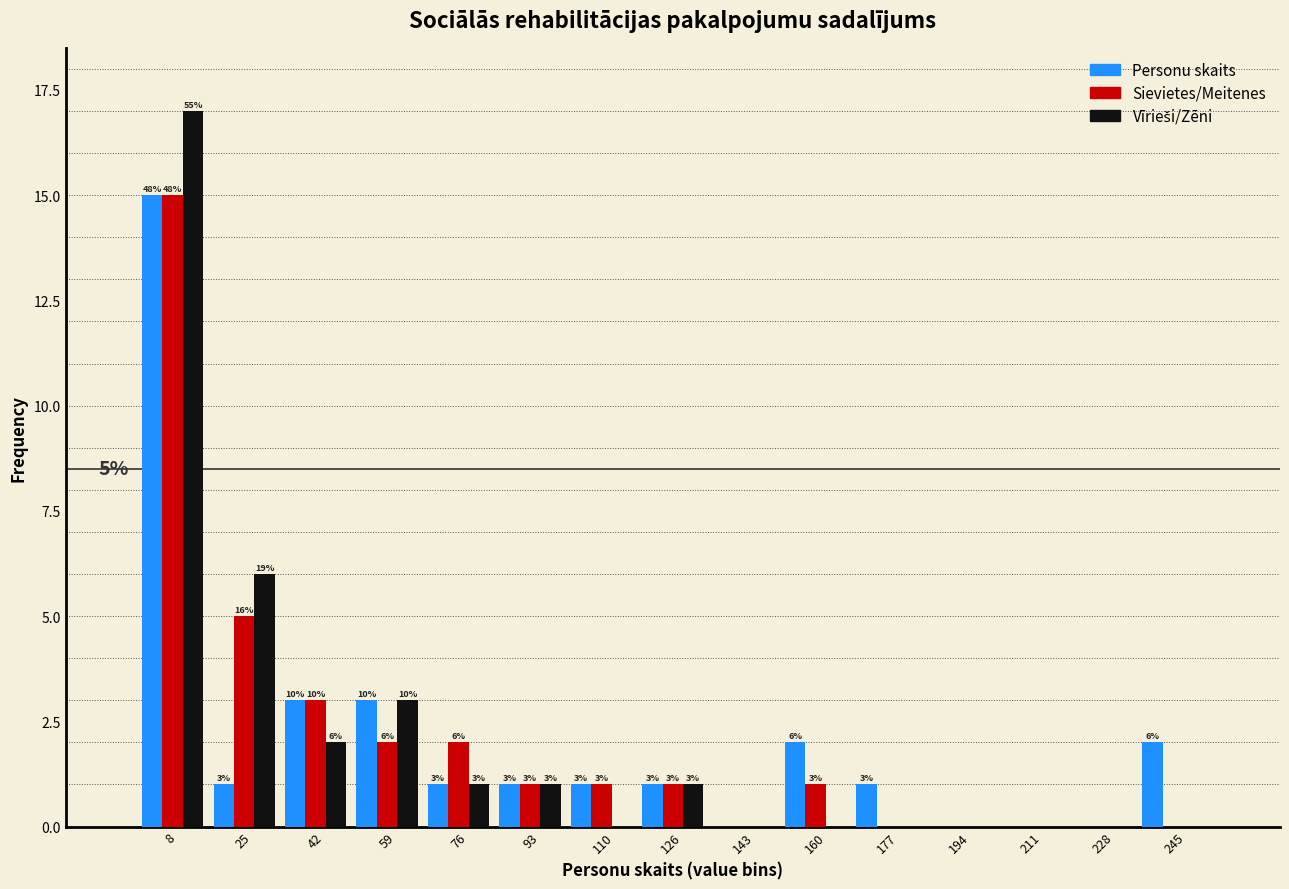

Which label corresponds to the largest value in the chart?

8